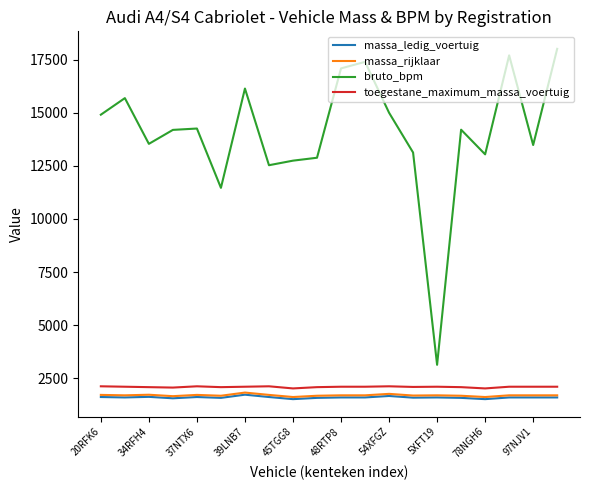

Which series has the largest total across all categories?

bruto_bpm